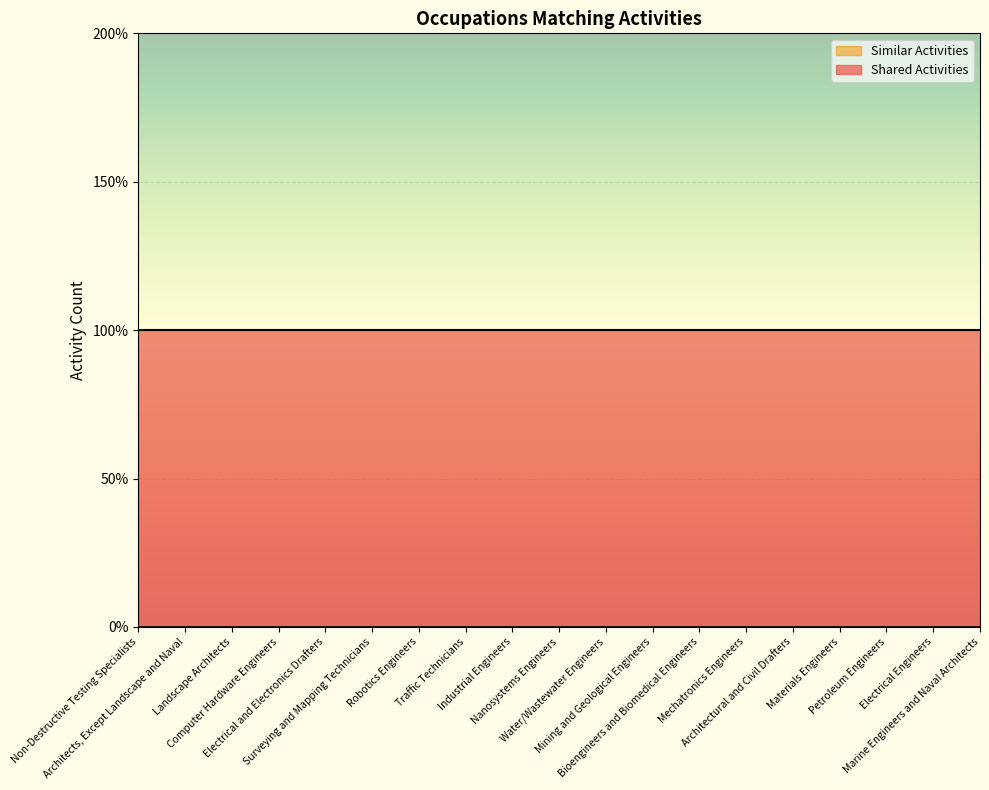

How many data points does each series have?

19